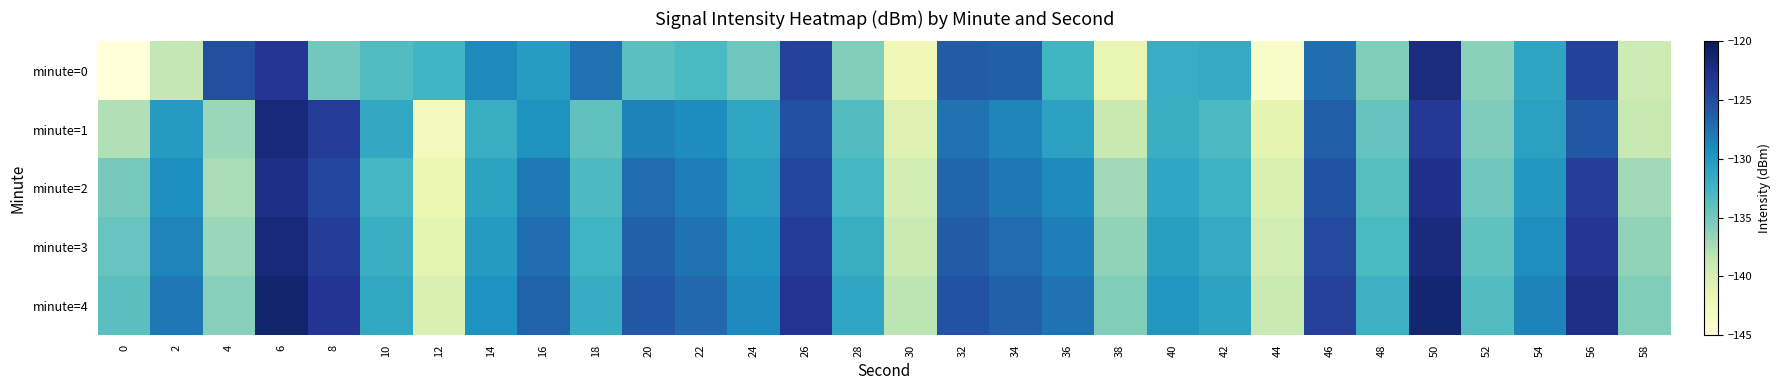

List the series in order of their peak value, lowest first.

minute=2, minute=0, minute=3, minute=1, minute=4